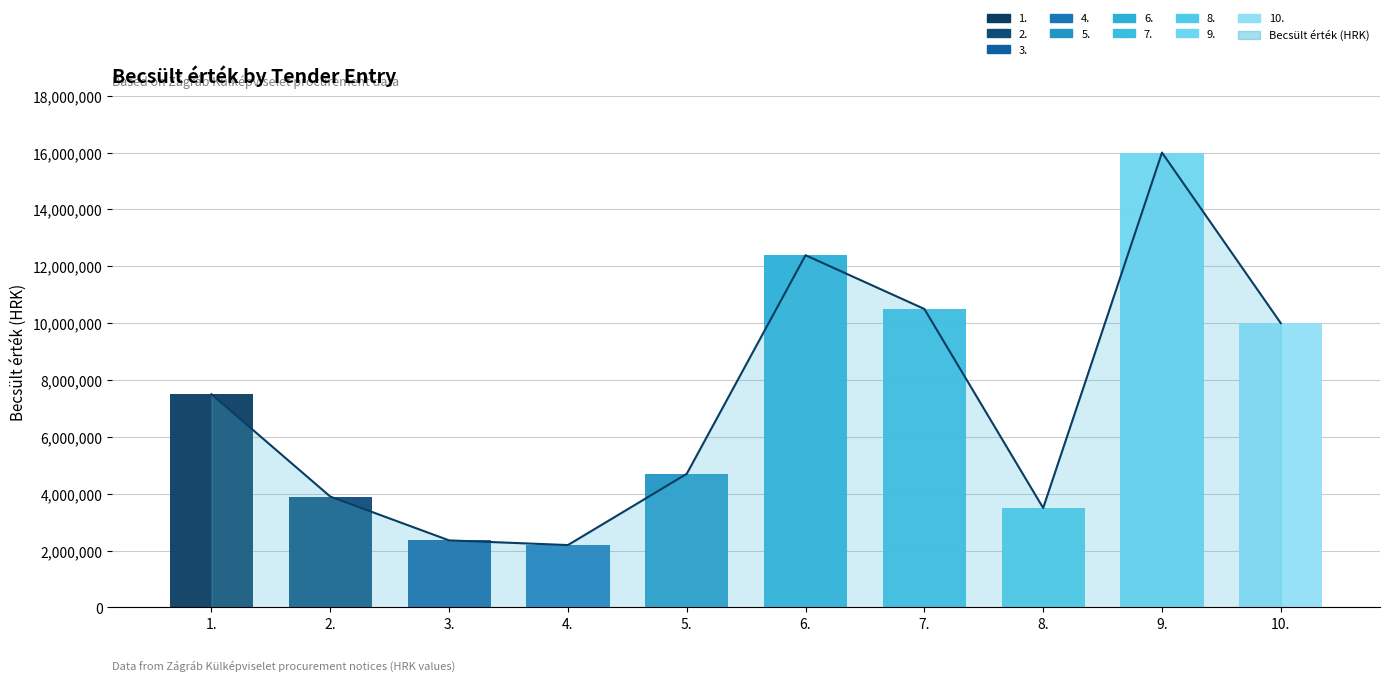

What is the ratio of the value at 10. to the value at 3.?

4.2